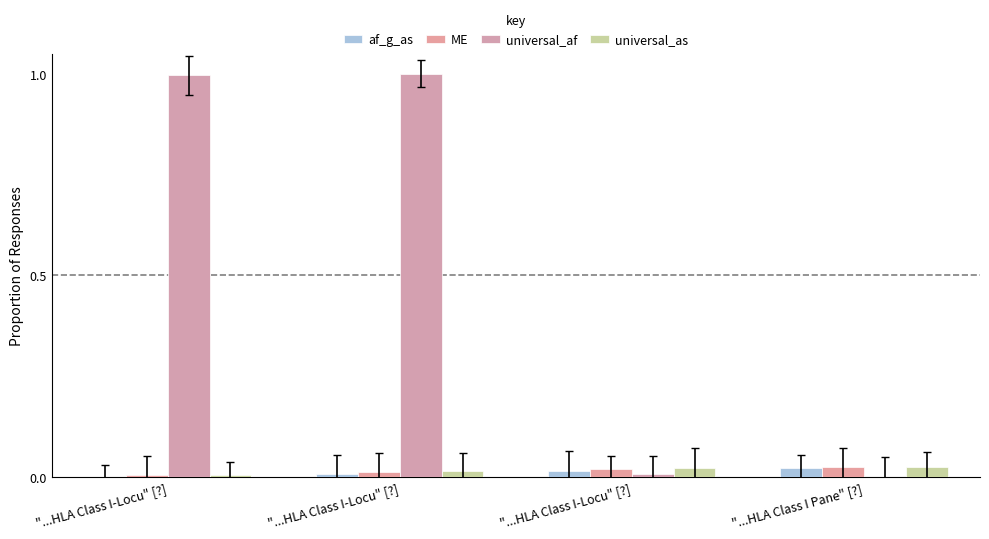

What is the difference between the highest and lowest values at "...HLA Class I-Locu" [?]?

1.0